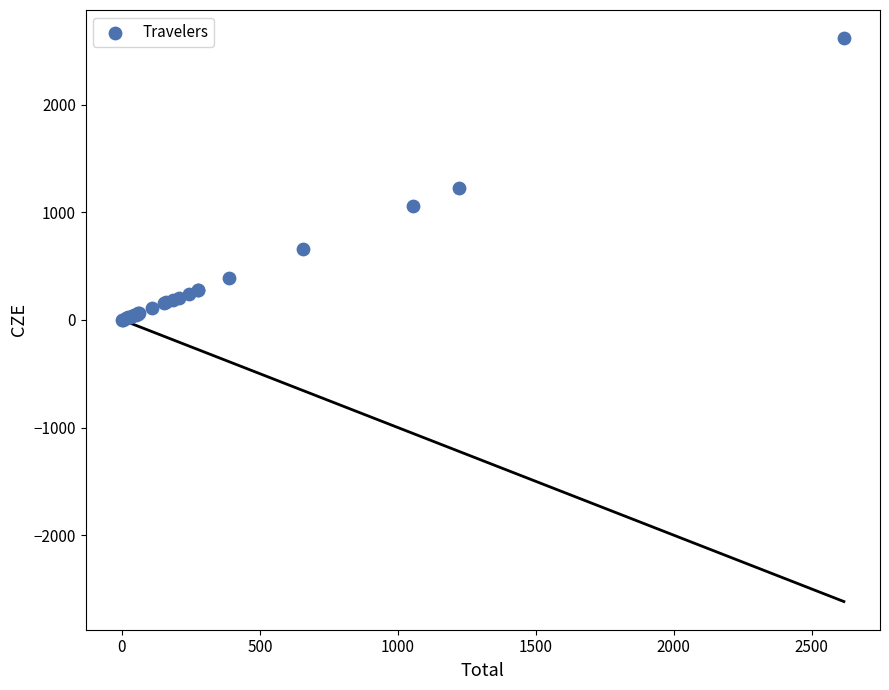

What Y value in the scatter plot is closest to 1309?

1223.3